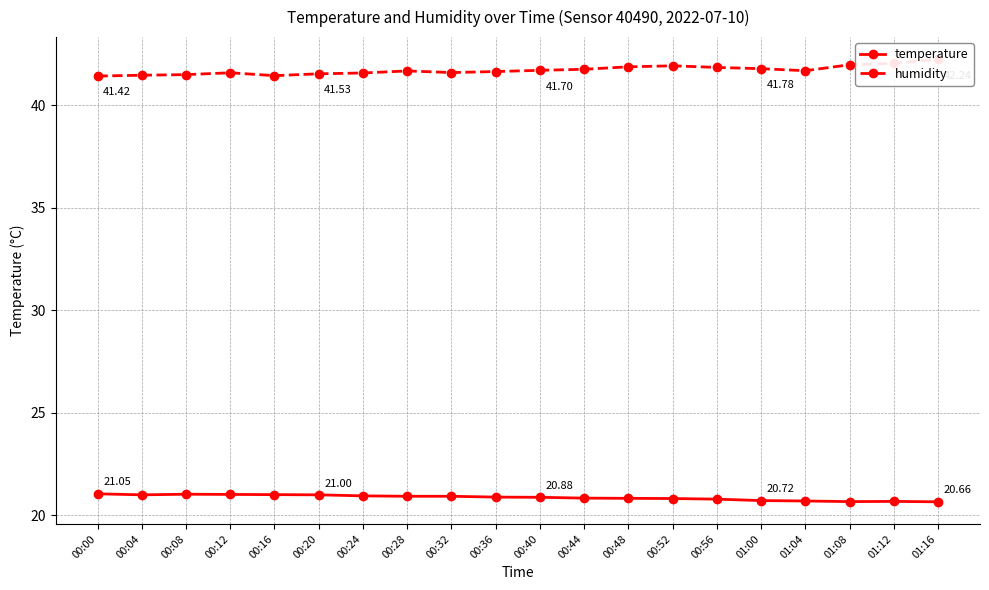

How many series are shown in this chart?

2